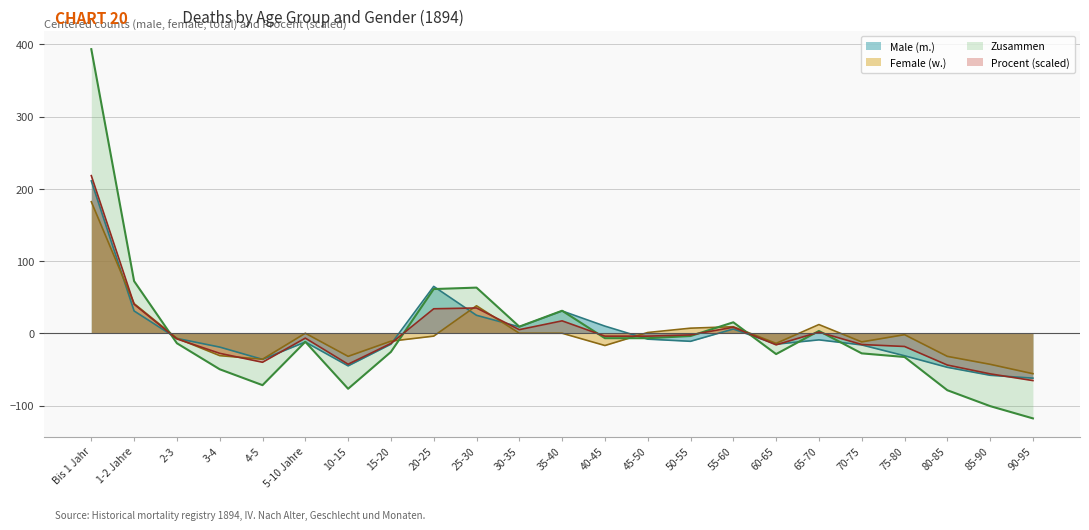

What is the label of the 12th point from the right?

35-40